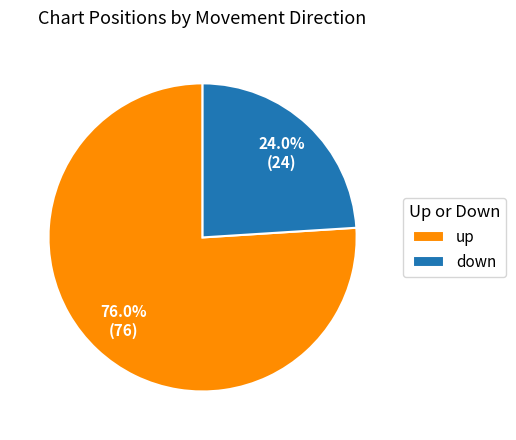

Which category has the smallest portion of the pie?

down